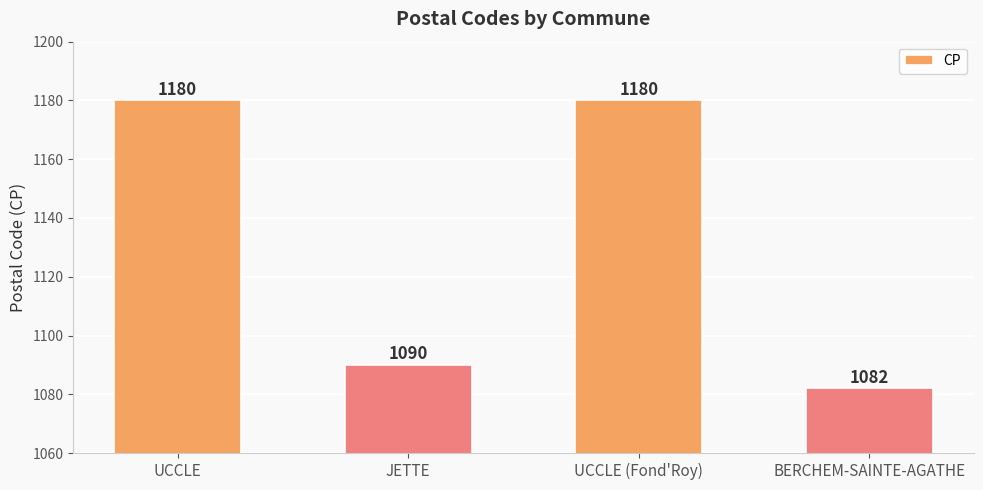

What is the difference between the values at UCCLE and JETTE?

90